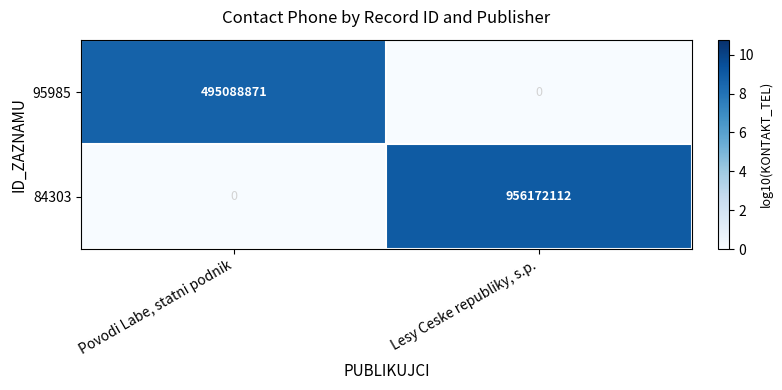

Reading right to left, list all the values displayed in this chart.

95985: Lesy Ceske republiky, s.p.=0	Povodi Labe, statni podnik=495088871
84303: Lesy Ceske republiky, s.p.=956172112	Povodi Labe, statni podnik=0